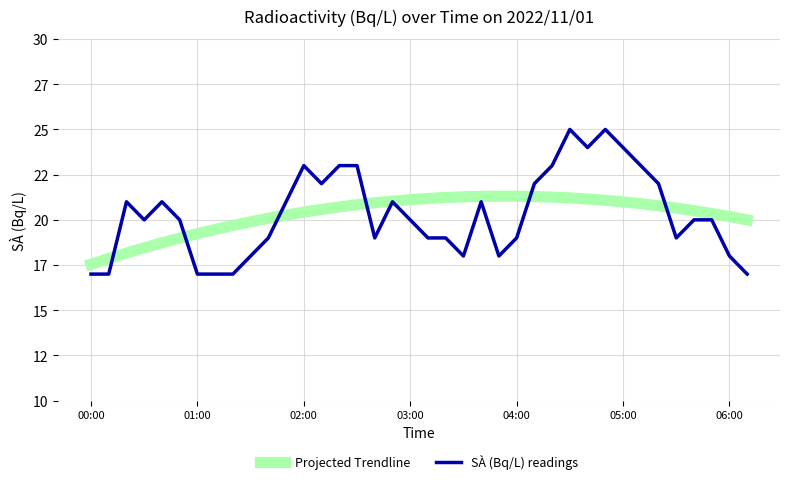

At which label does Projected Trendline reach its minimum?

00:00